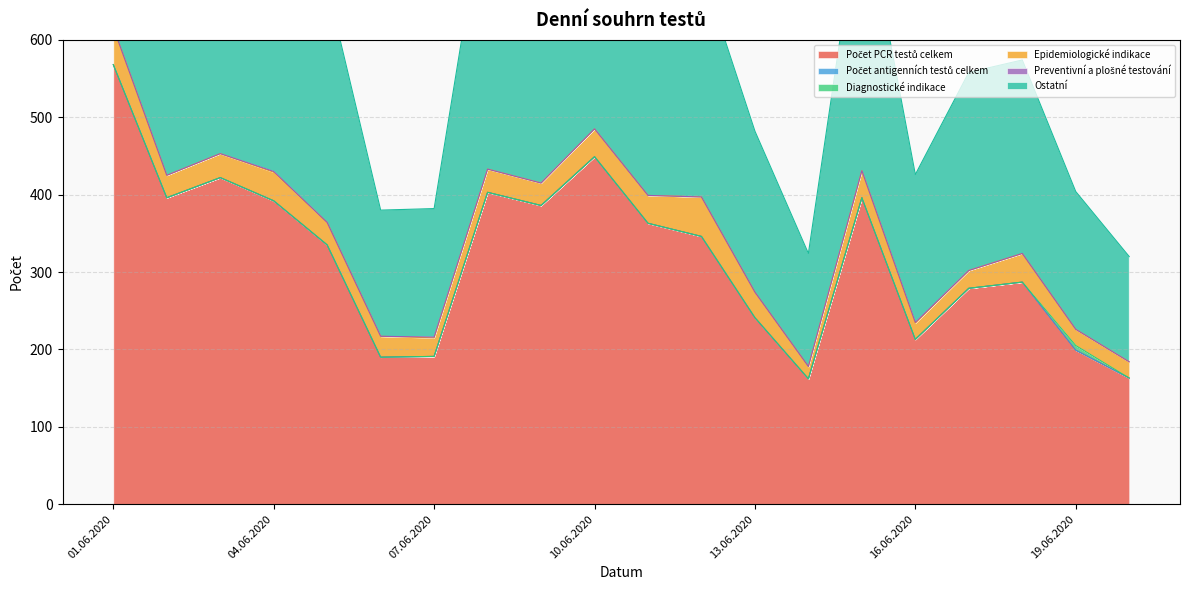

Which series has the largest total across all categories?

Počet PCR testů celkem